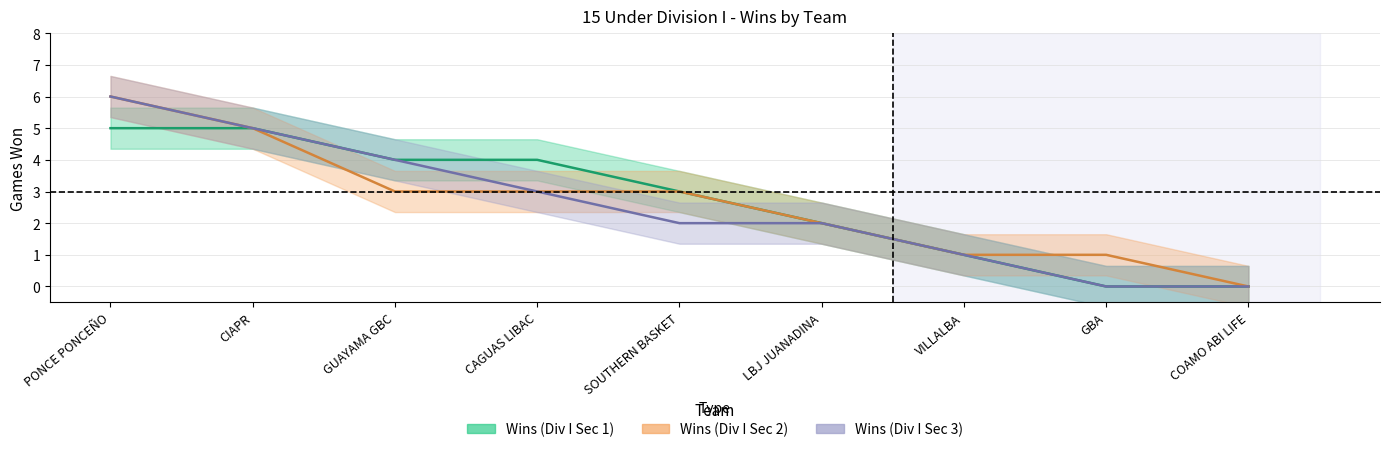

True or false: Wins (Div I Sec 1) and Wins (Div I Sec 3) intersect in this chart.

False